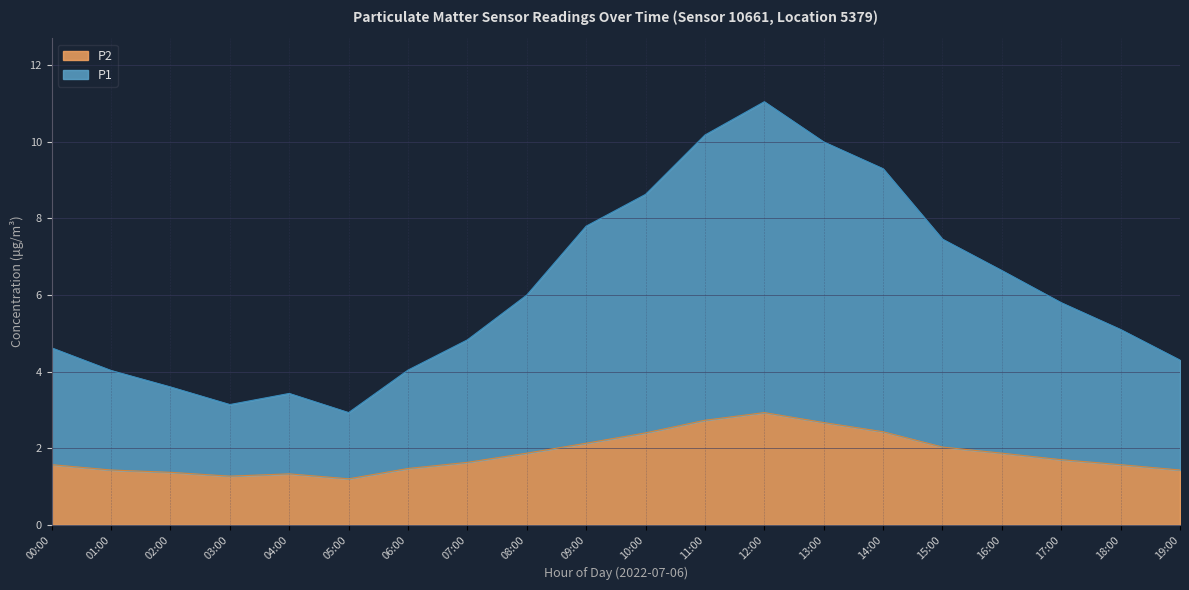

What is the label of the 4th point from the left?

03:00